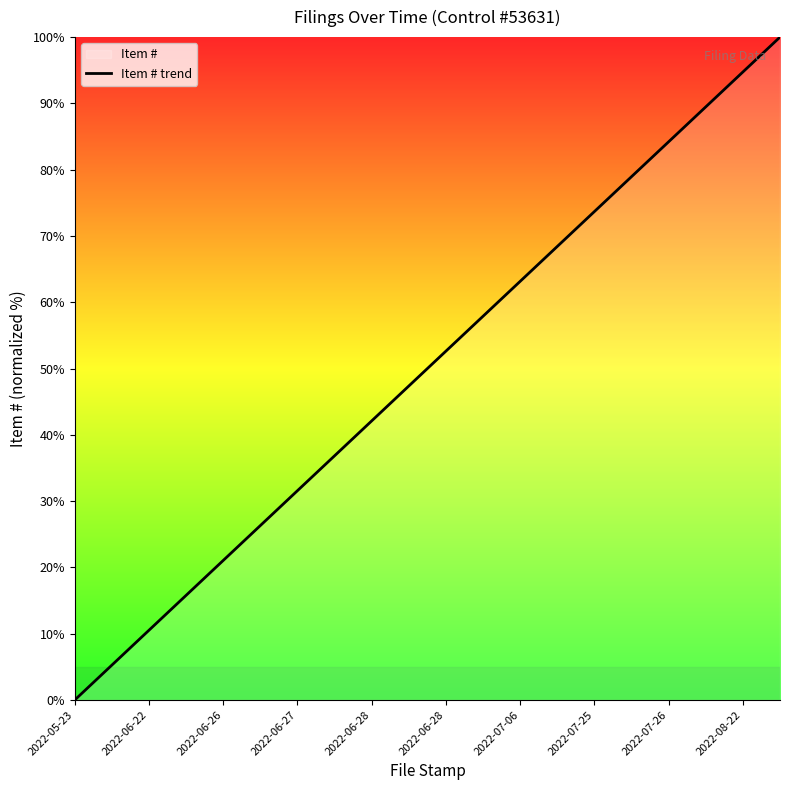

The chart shows a value of 78.9 at 15. True or false?

True